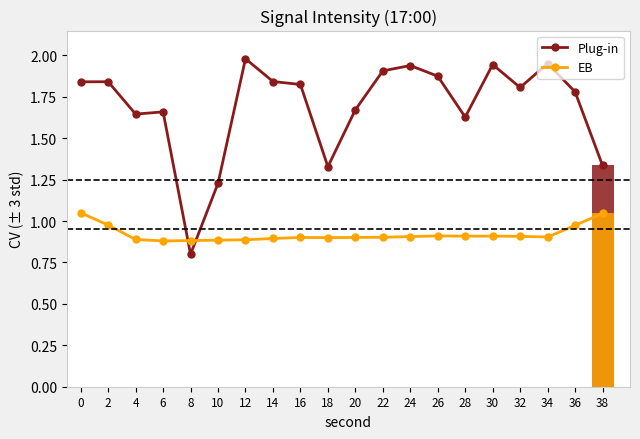

Which category has the lowest value in the Plug-in series?

8